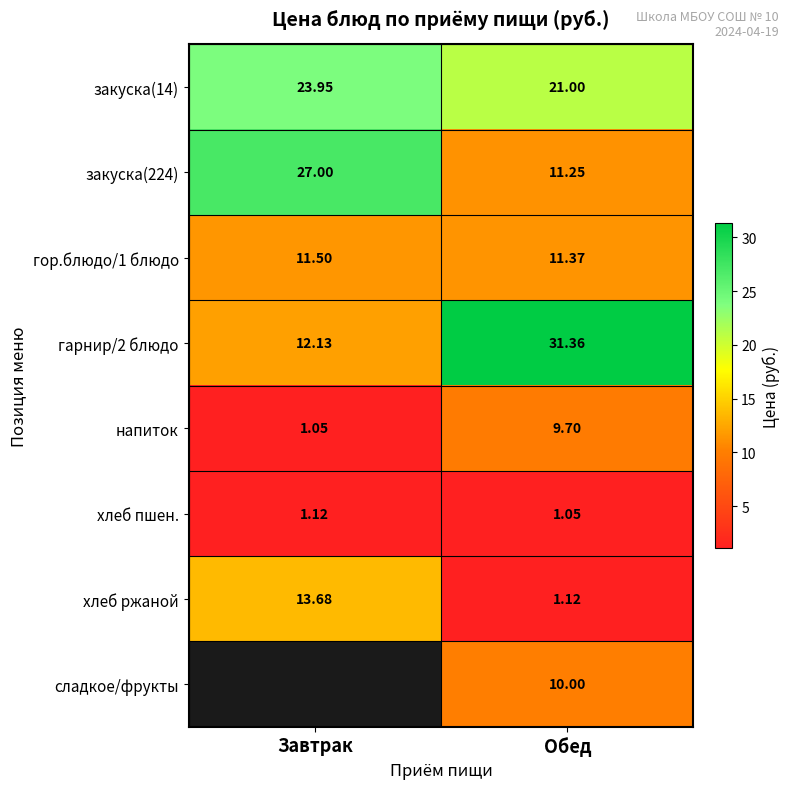

Is the value of закуска(224) at Завтрак greater than the value of напиток at Обед?

Yes